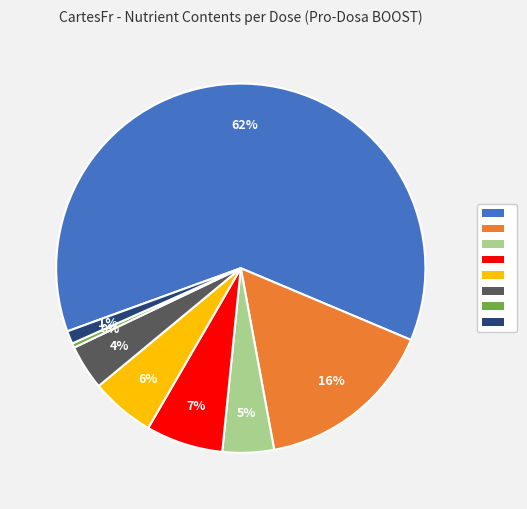

Is there a majority slice in this chart?

Yes